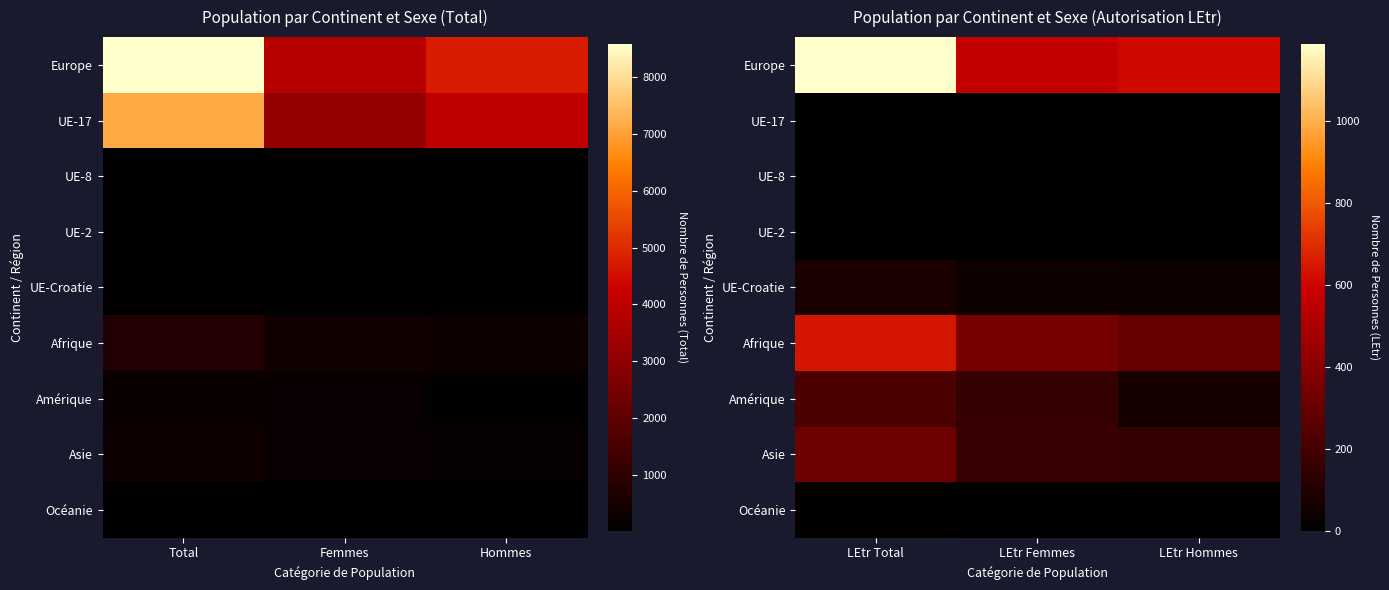

What is the sum of the Océanie values at LEtr Hommes and LEtr Femmes?

11